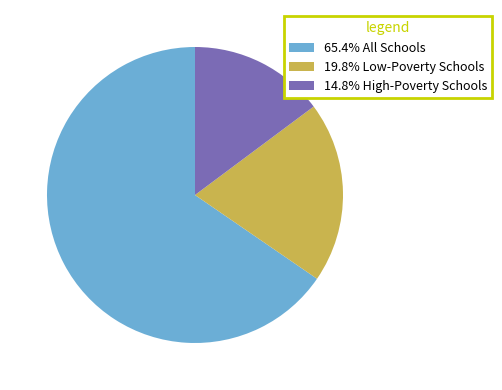

Combined, do 19.8% Low-Poverty Schools and 65.4% All Schools account for over 50%?

Yes